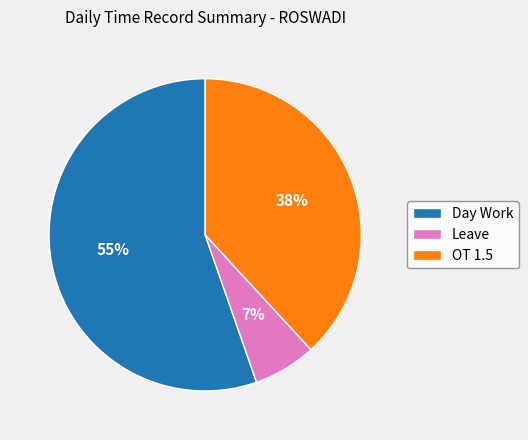

The OT 1.5 slice represents 38% of the pie. True or false?

True